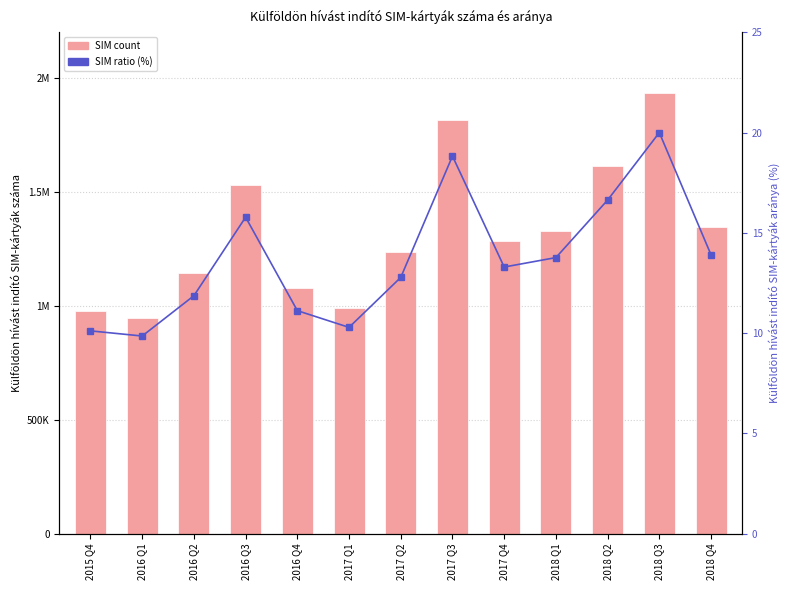

What is the maximum value shown in the chart?

1933436.0